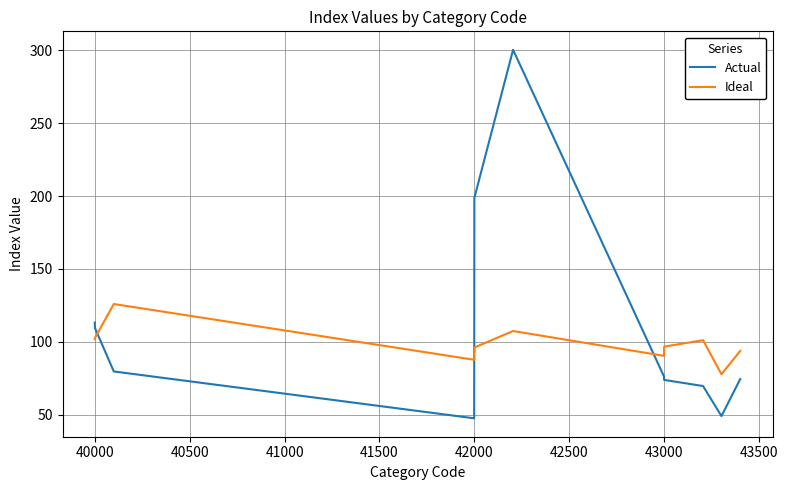

List the series in order of their peak value, highest first.

Actual, Ideal